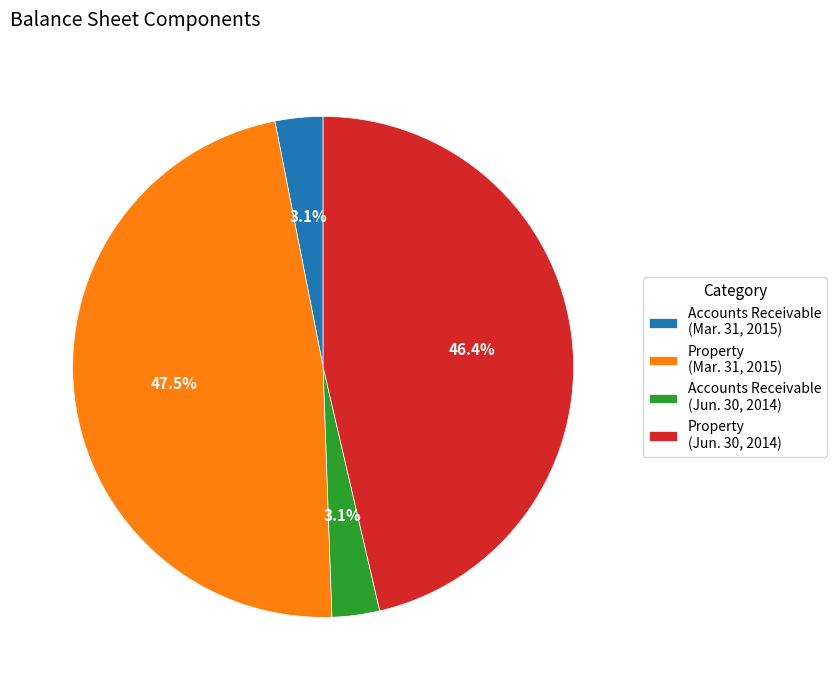

Between Accounts Receivable (Mar. 31, 2015) and Property (Mar. 31, 2015), which is larger?

Property (Mar. 31, 2015)